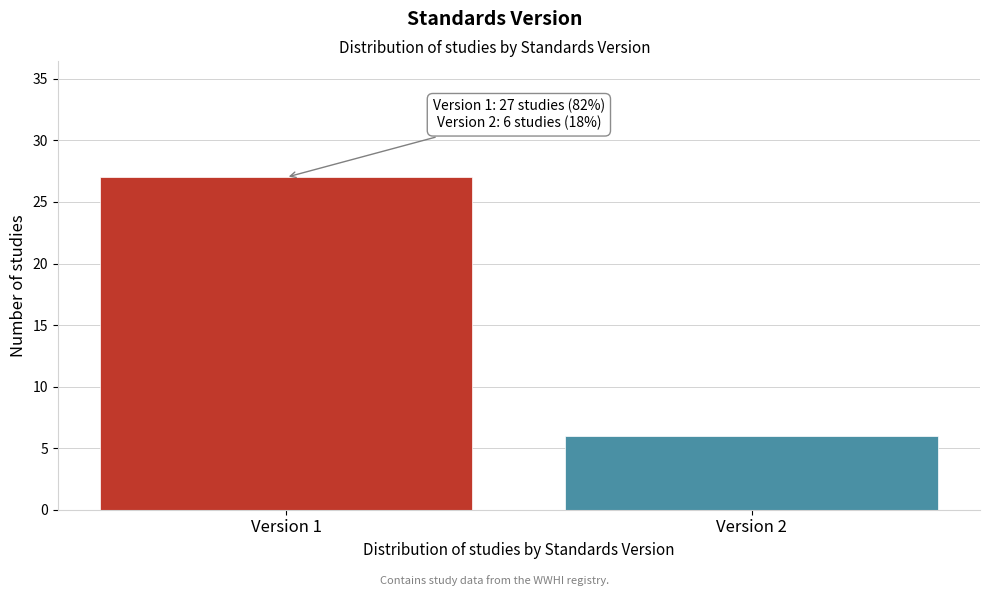

Reading left to right, transcribe all the data shown in this chart.

27	6